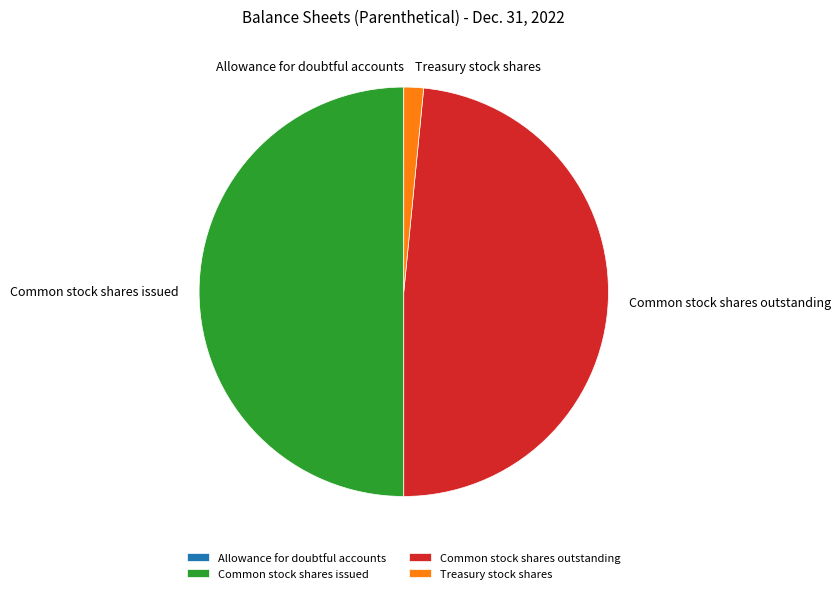

What is the ratio of the value at Common stock shares outstanding to the value at Common stock shares issued?

1.0